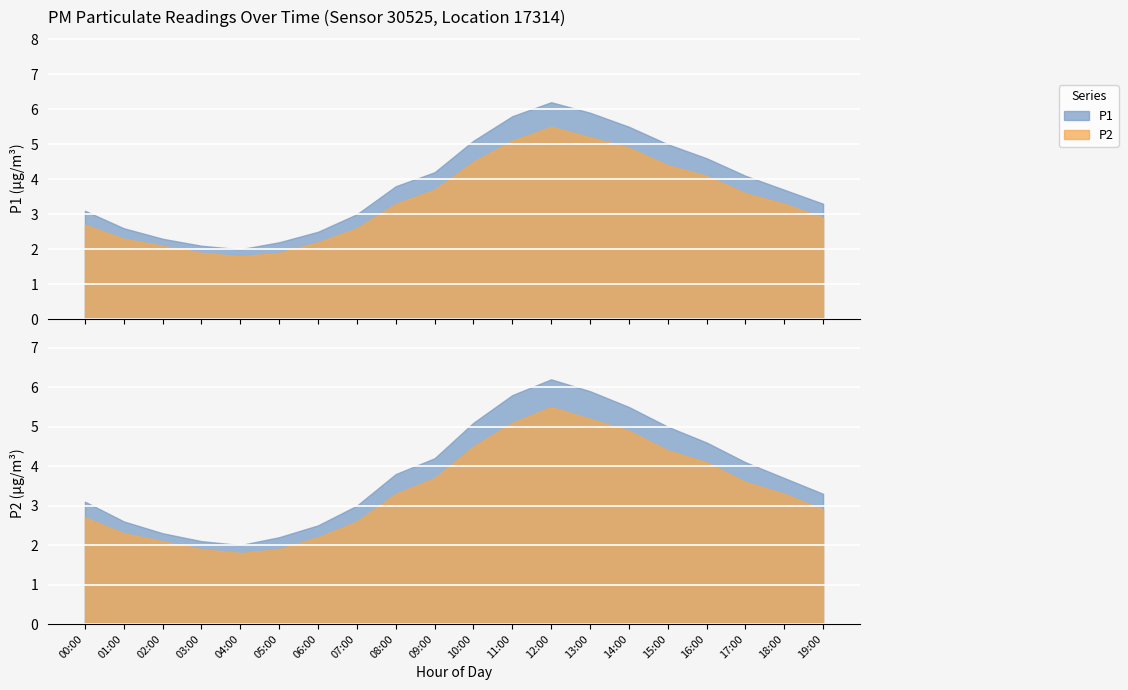

What is the highest value of the P2 series?

5.5